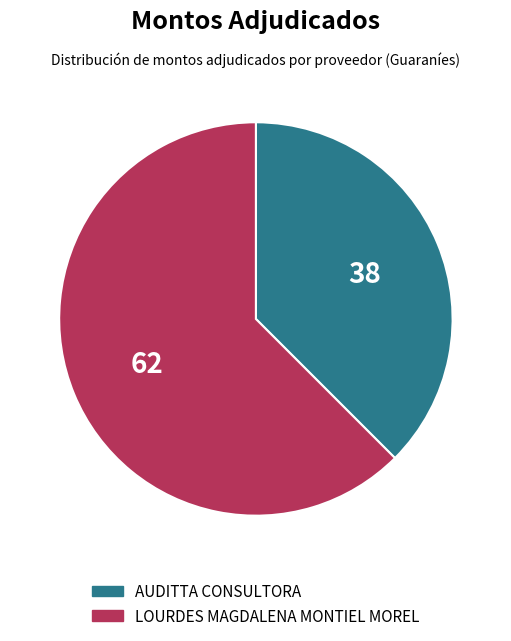

True or false: AUDITTA CONSULTORA accounts for 38% of the total.

True